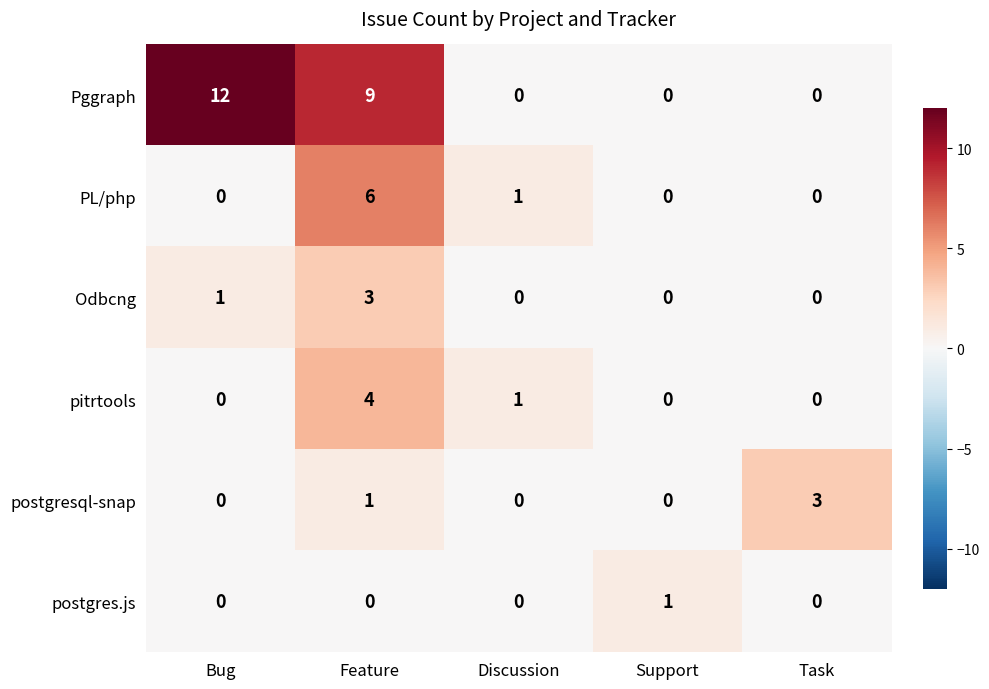

Which series has the widest spread of values?

Pggraph